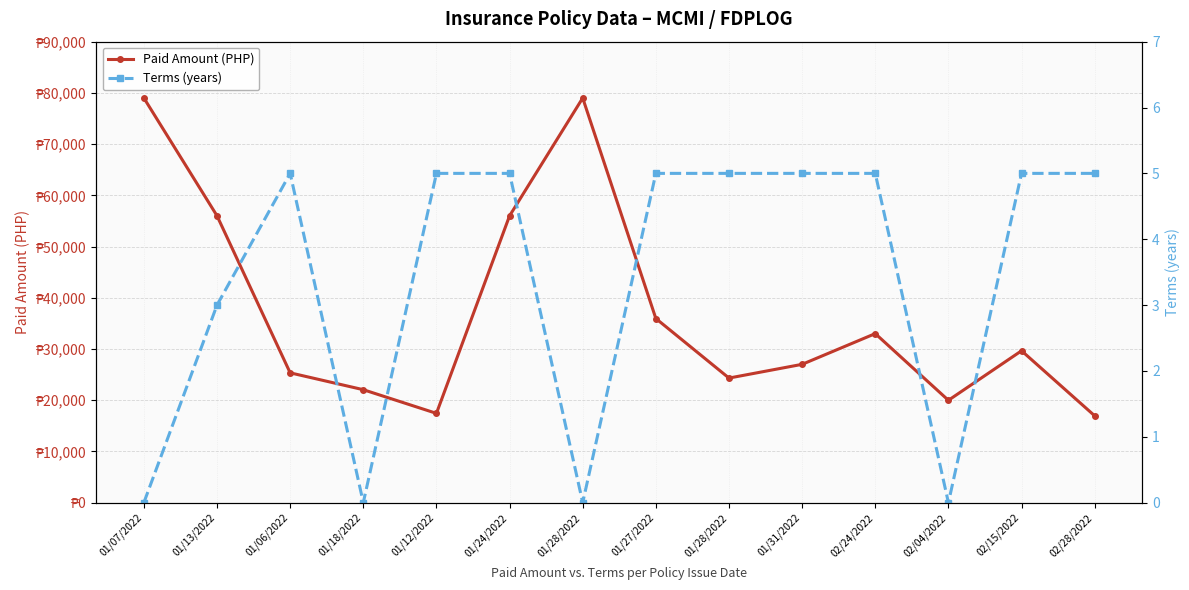

True or false: Terms (years) and Paid Amount (PHP) cross at least once.

False